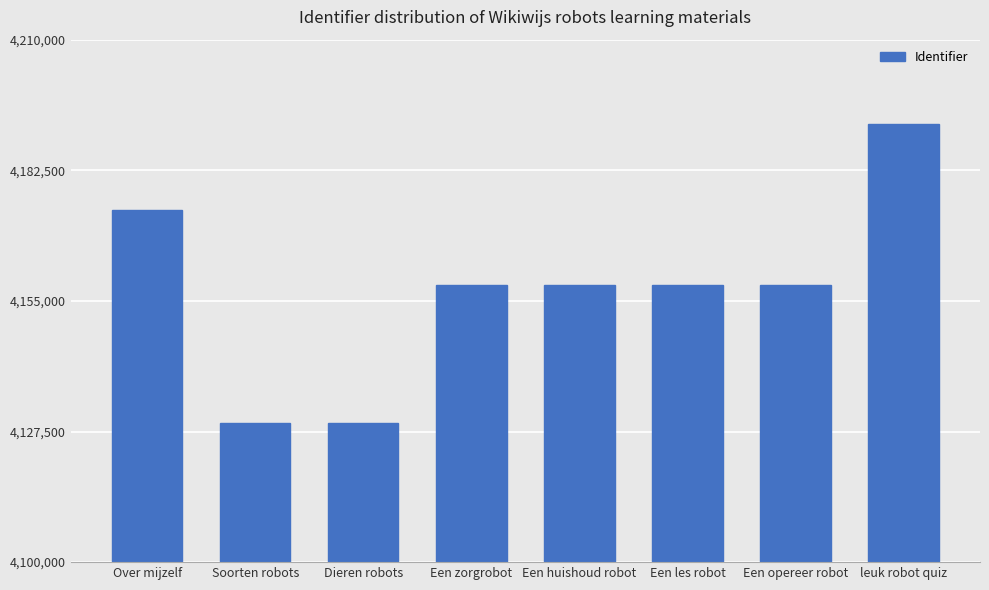

Are the bars grouped side by side (vs. stacked)?

No